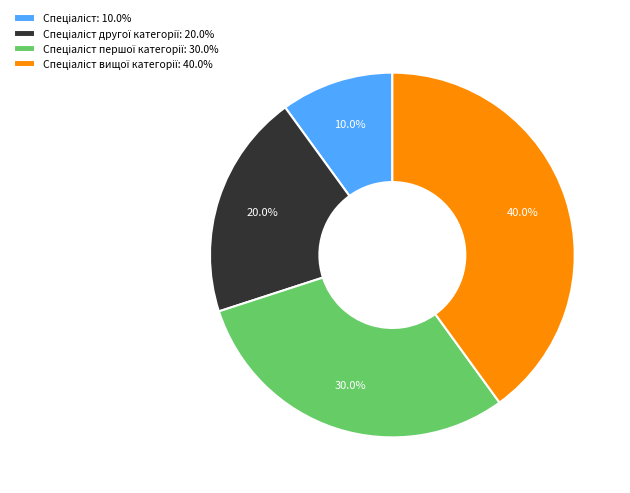

Is there a majority slice in this chart?

No